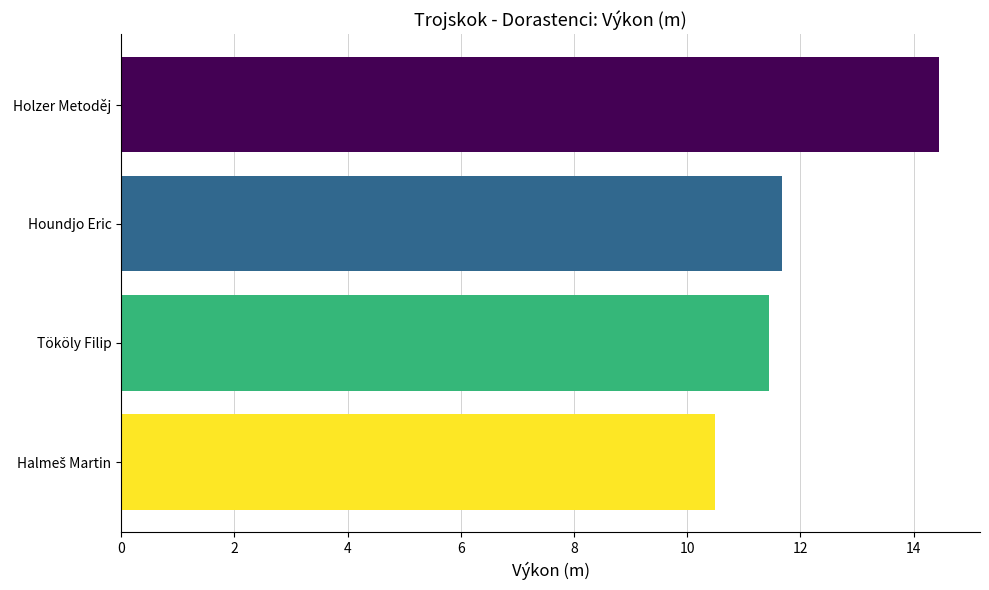

Does the chart contain stacked bars?

No